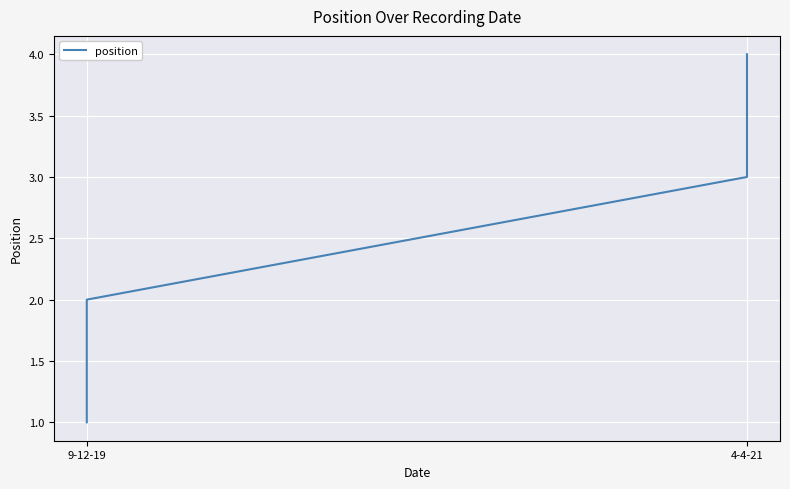

What is the value of the 3rd point from the left?

3